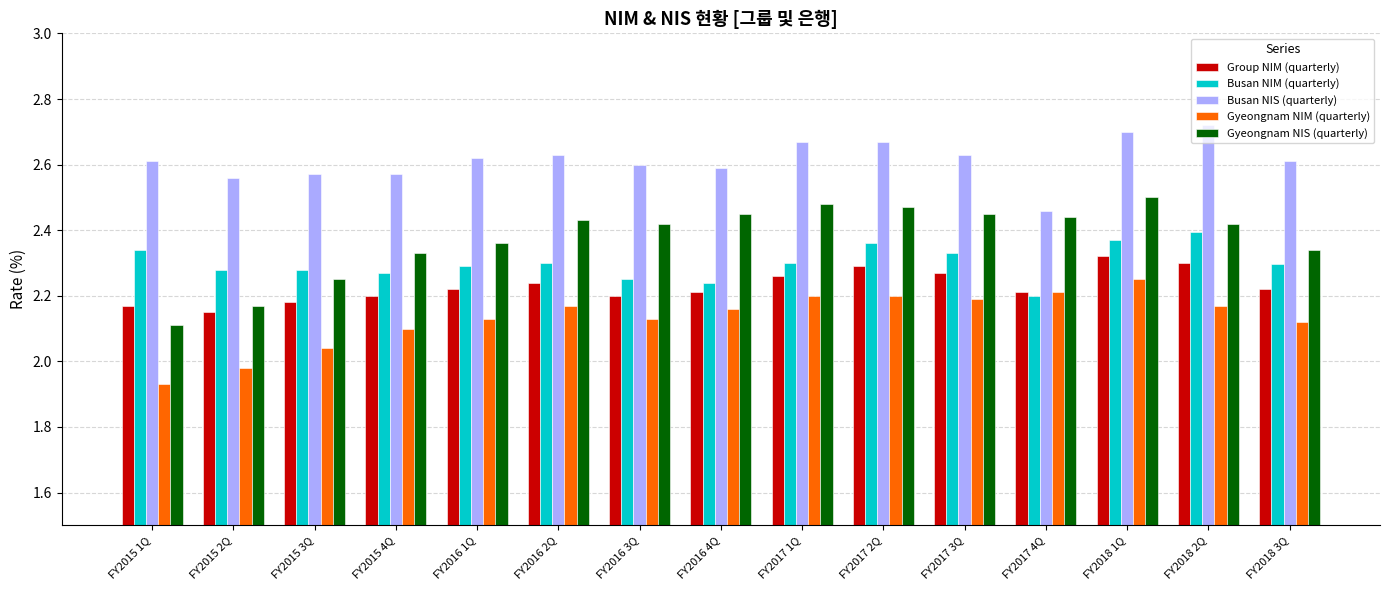

At which label is Gyeongnam NIS (quarterly) closest to 2?

FY2015 1Q